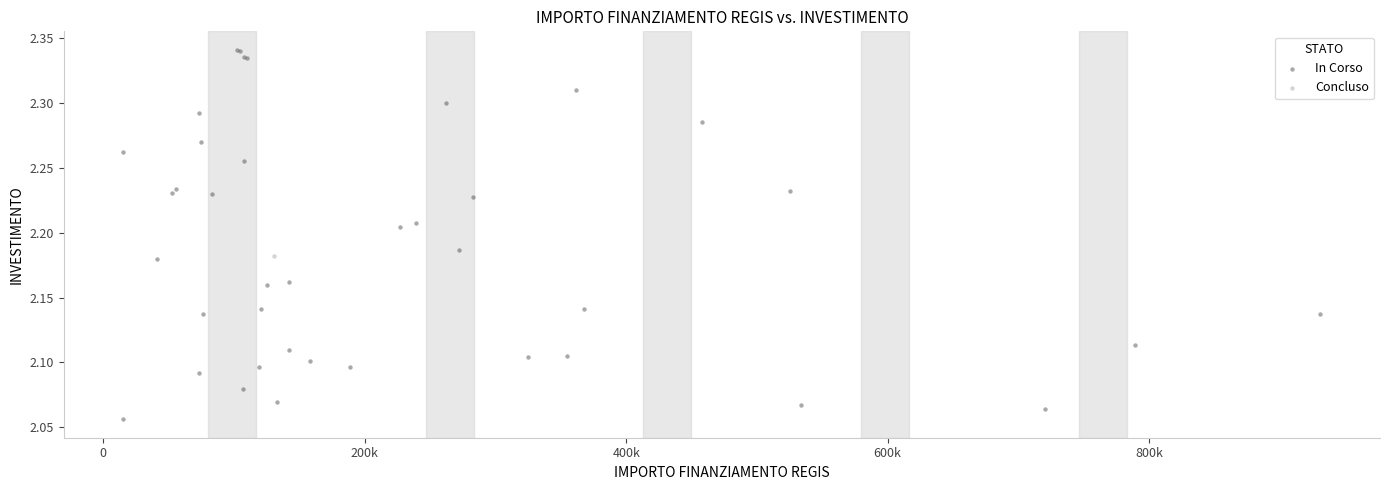

What are all the series names shown in the legend?

In Corso, Concluso